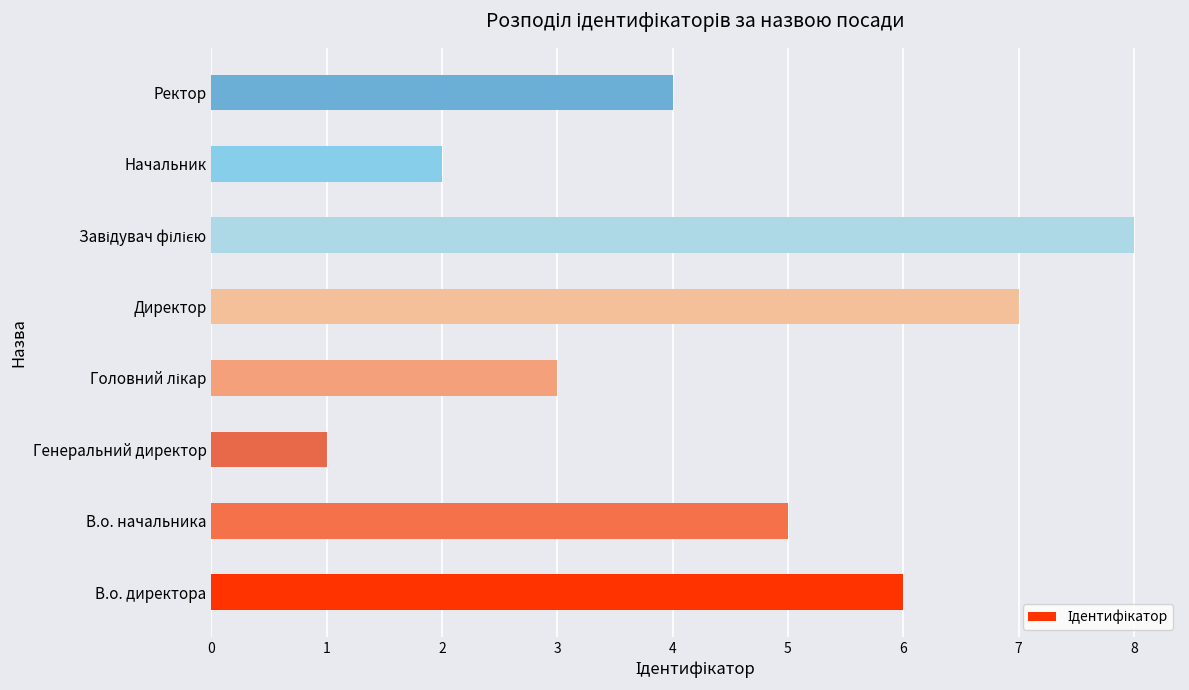

The chart shows a value of 3 at Ректор. True or false?

False